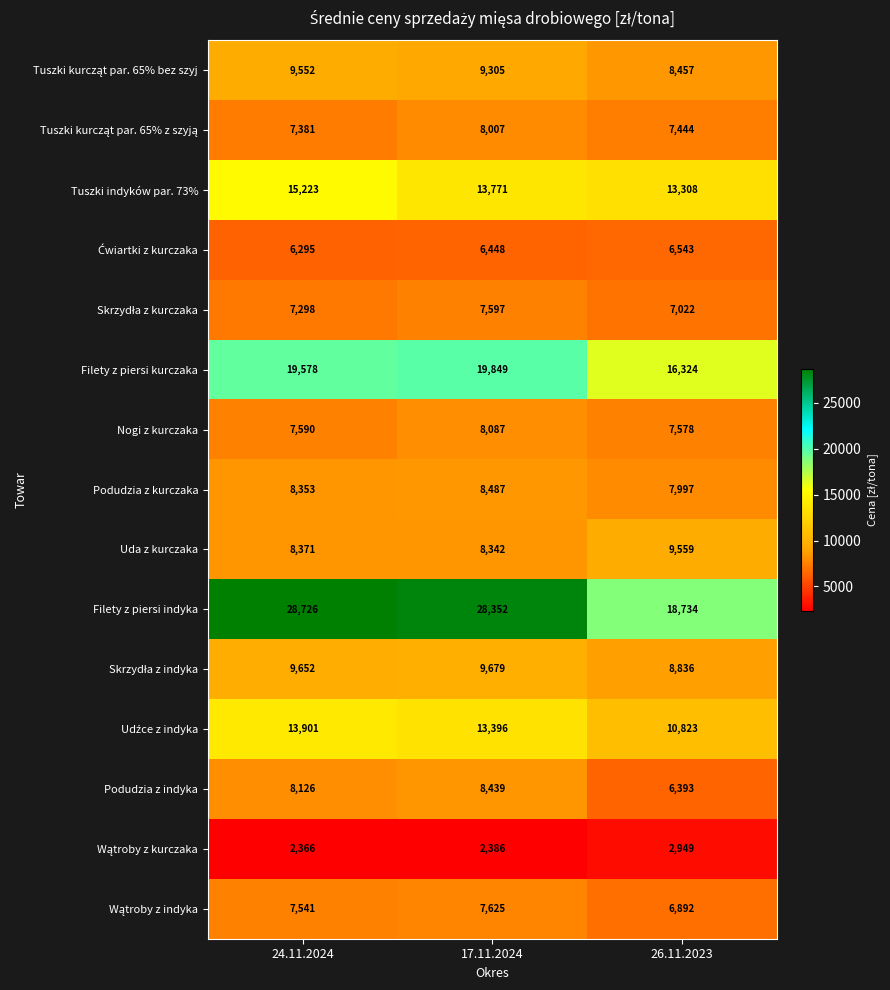

At which category is the sum across all series the highest?

24.11.2024